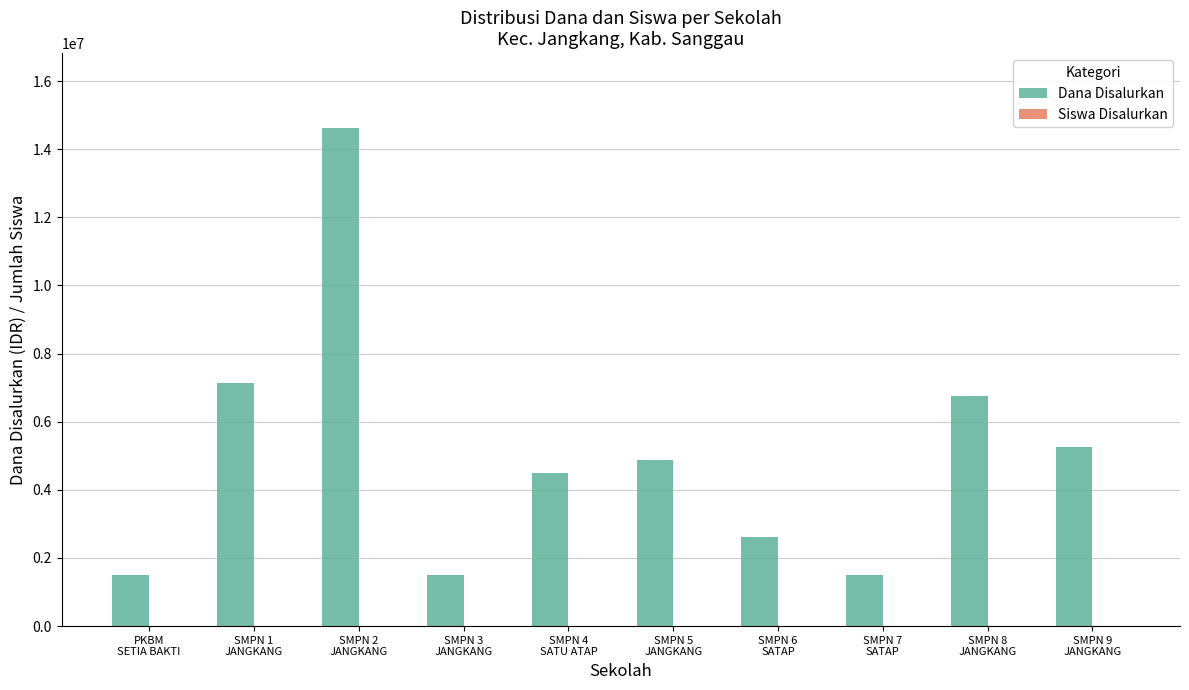

Which series has the largest total across all categories?

Dana Disalurkan